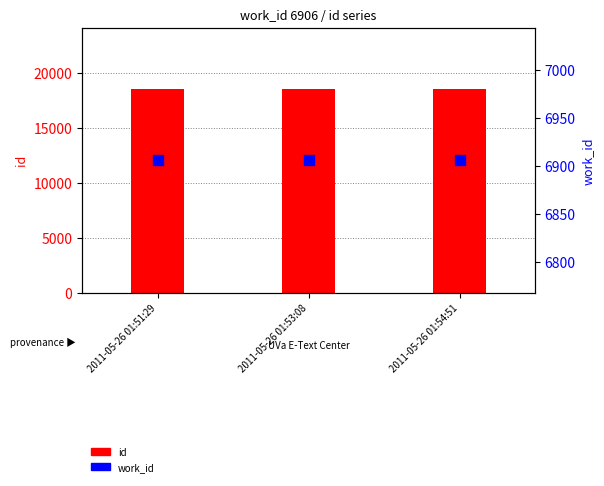

Which series has the largest Y range (max minus min)?

id